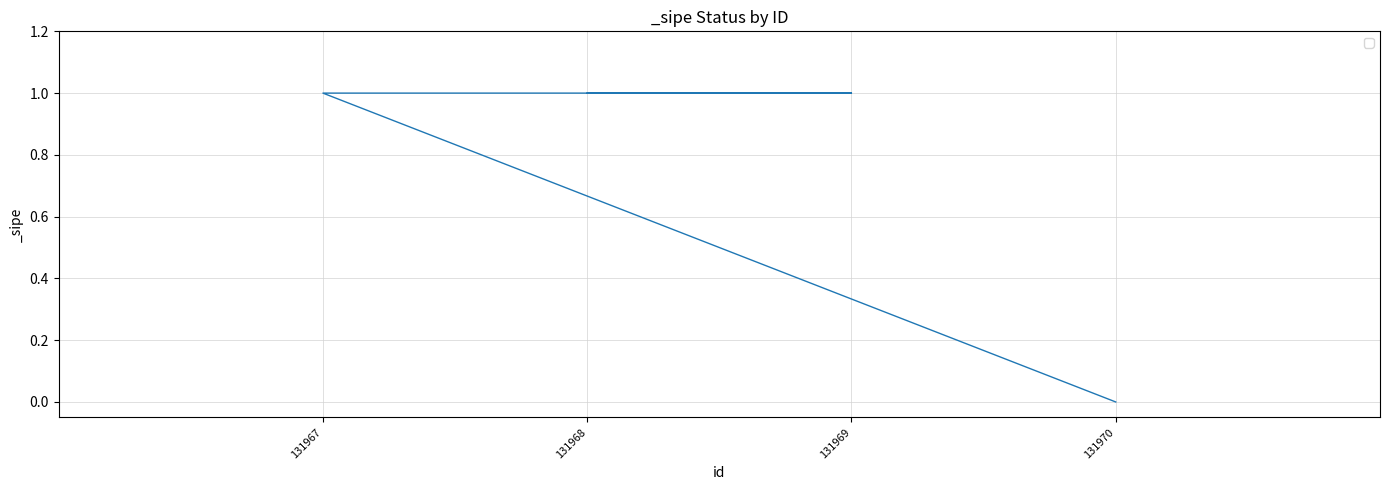

Between 131968 and 131970, which is larger?

131968